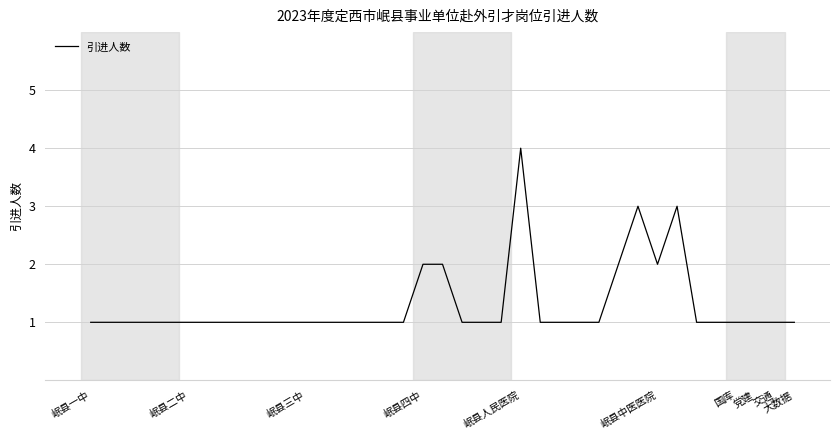

What is the greatest value displayed?

4